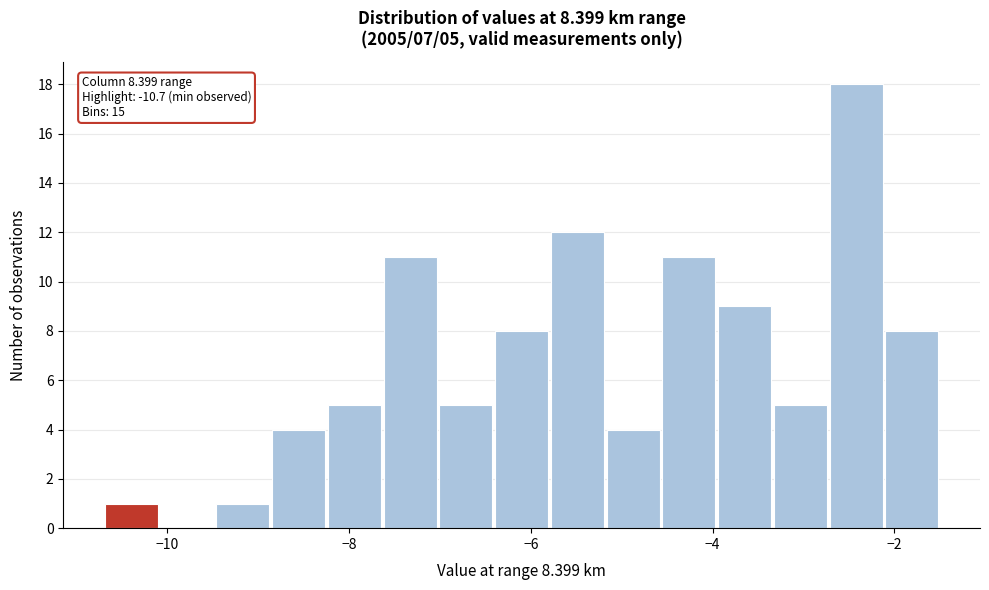

Read against the x-axis, roughly where is the centre of the tallest bar?

-2.4